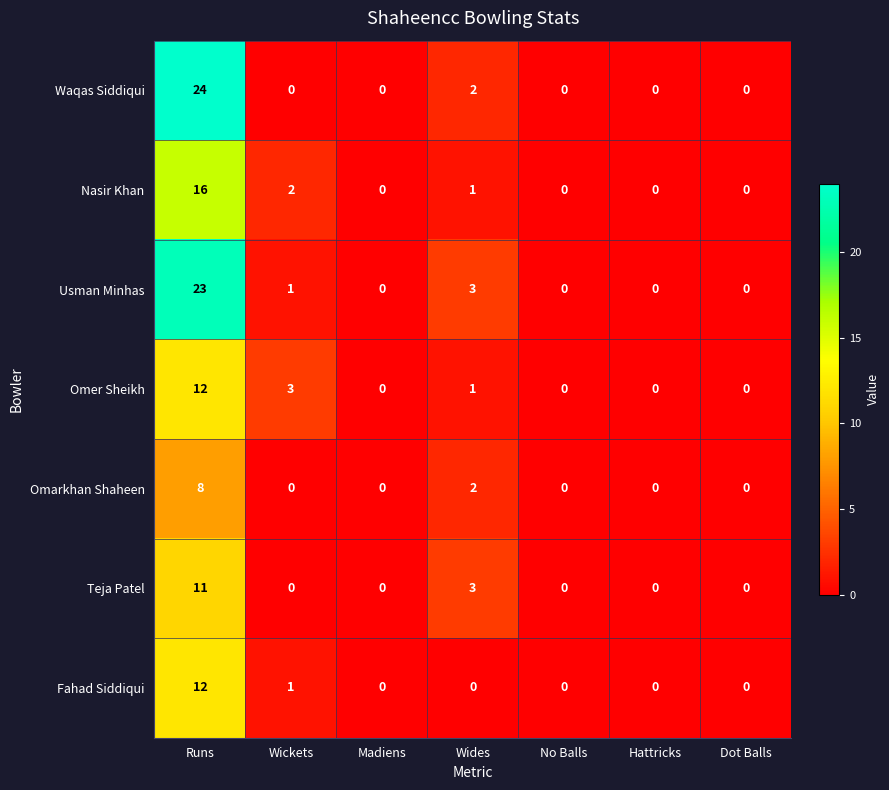

At which category is the sum across all series the highest?

Runs